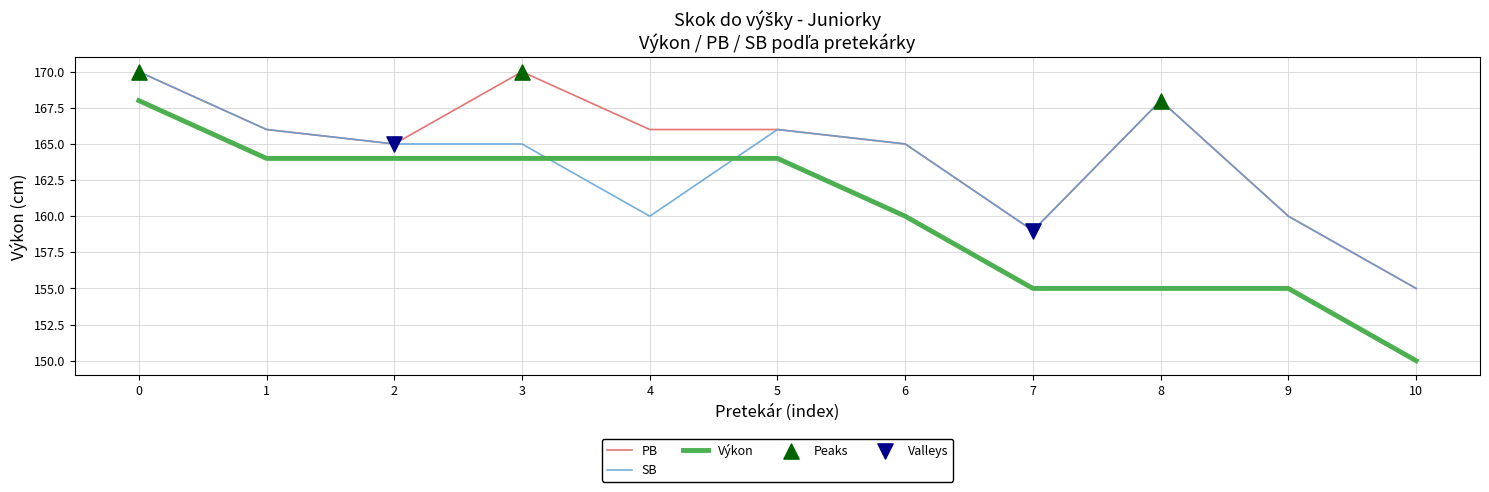

Rank the series by their average value, from lowest to highest.

Výkon, SB, PB